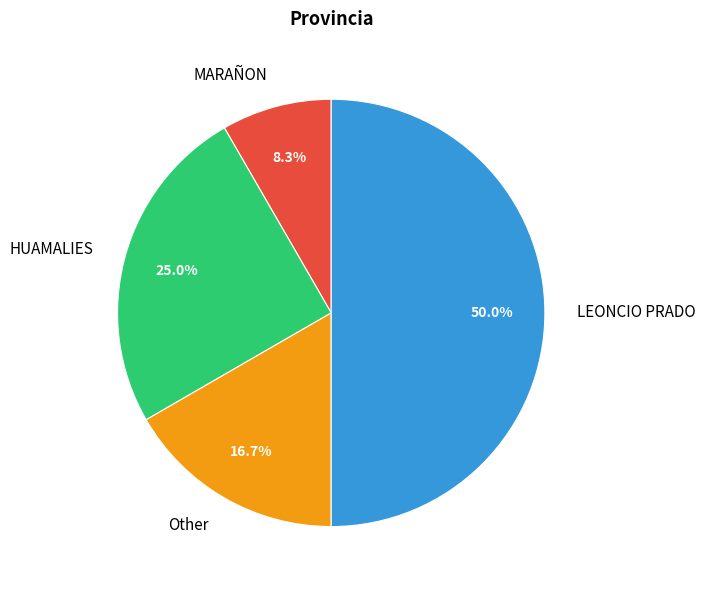

Is the sum of HUAMALIES and MARAÑON greater than half?

No